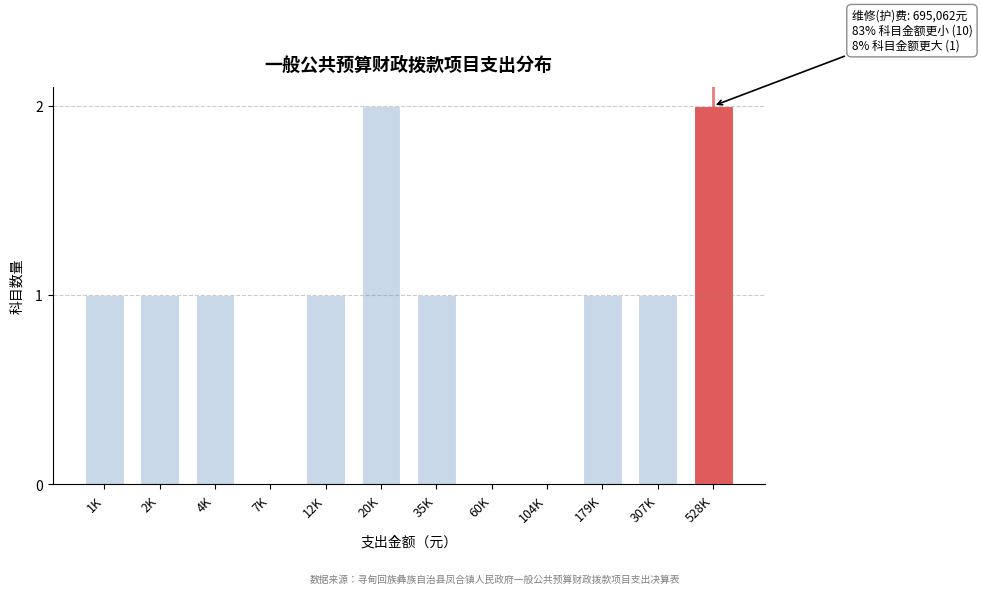

Reading right to left, transcribe all the data shown in this chart.

528K=2	307K=1	179K=1	104K=0	60K=0	35K=1	20K=2	12K=1	7K=0	4K=1	2K=1	1K=1